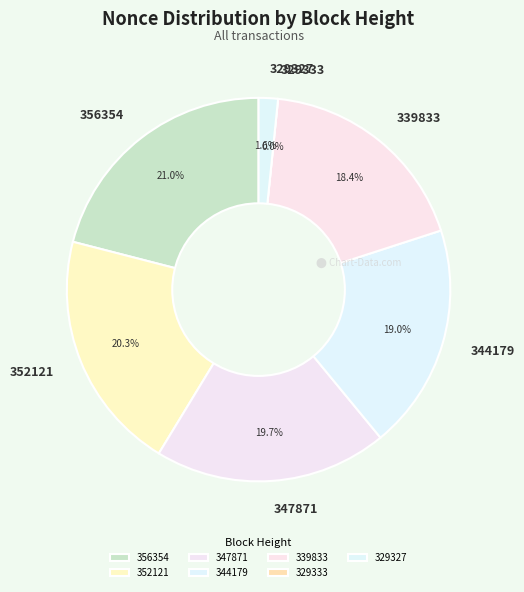

To the nearest percent, what percentage of the pie is 347871?

20%